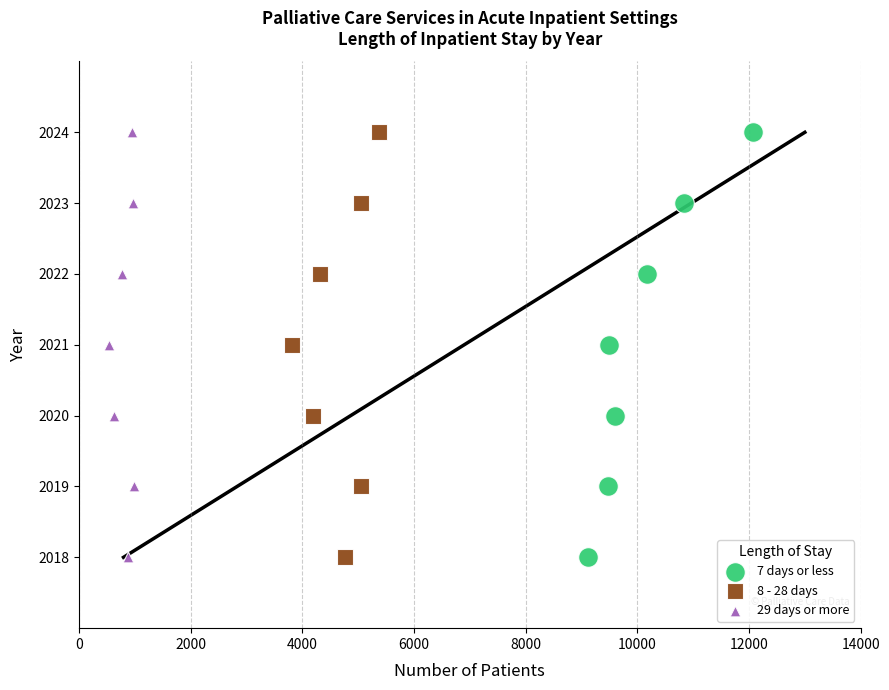

What are all the series names shown in the legend?

7 days or less, 8 - 28 days, 29 days or more